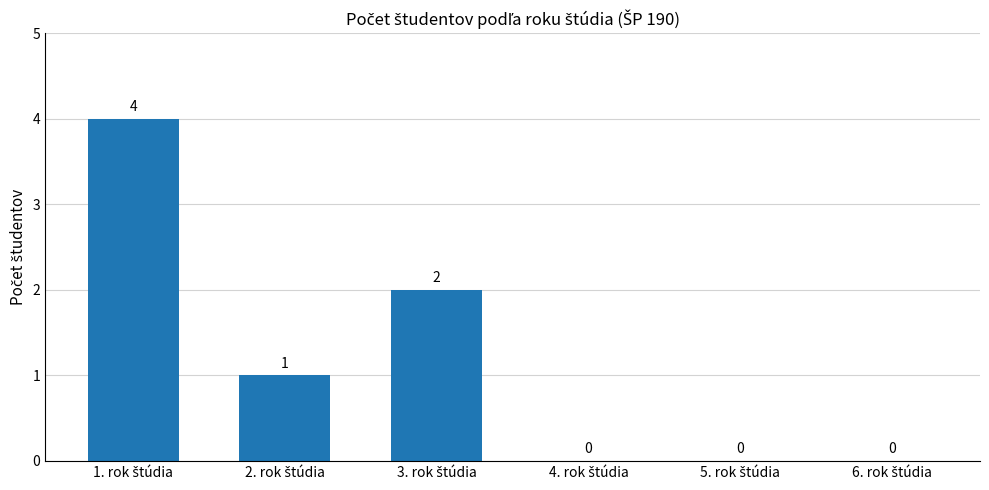

What is the maximum value shown in the chart?

4